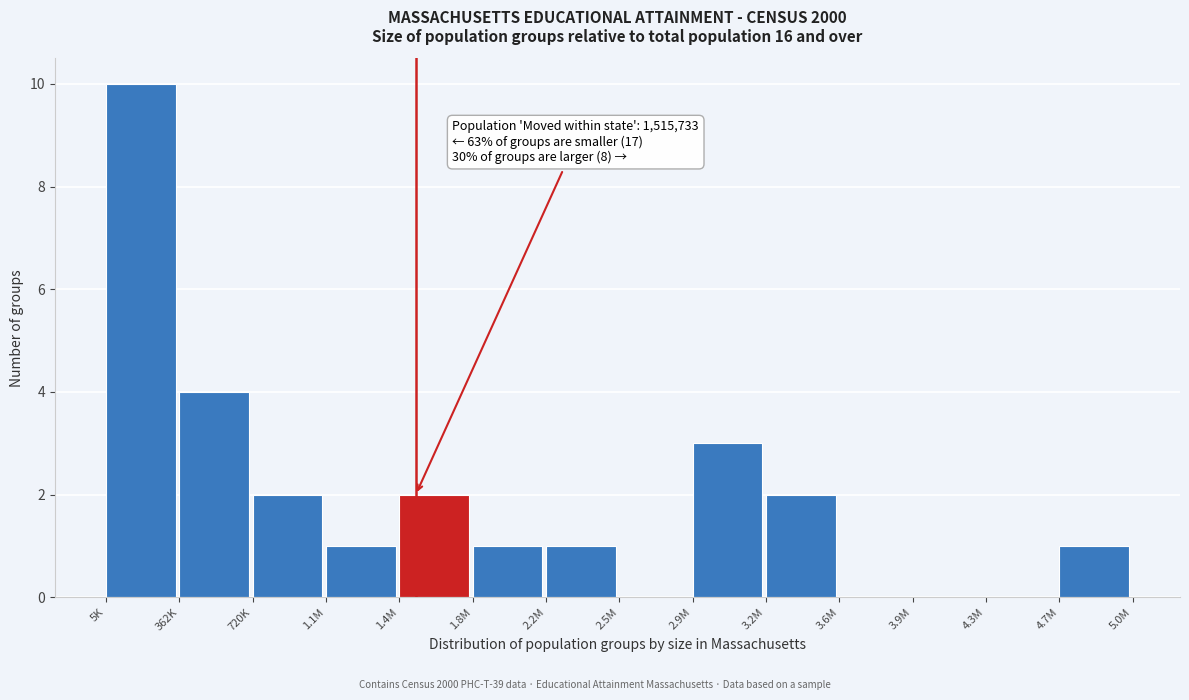

Reading right to left, list all the values displayed in this chart.

4.7M=1	4.3M=0	3.9M=0	3.6M=0	3.2M=2	2.9M=3	2.5M=0	2.2M=1	1.8M=1	1.4M=2	1.1M=1	720K=2	362K=4	5K=10